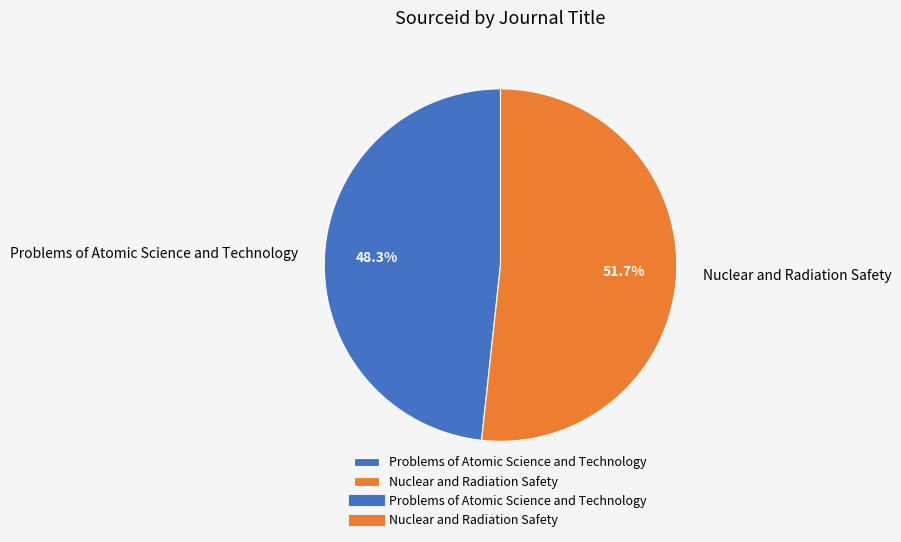

Does Problems of Atomic Science and Technology account for over 50% of the chart?

No